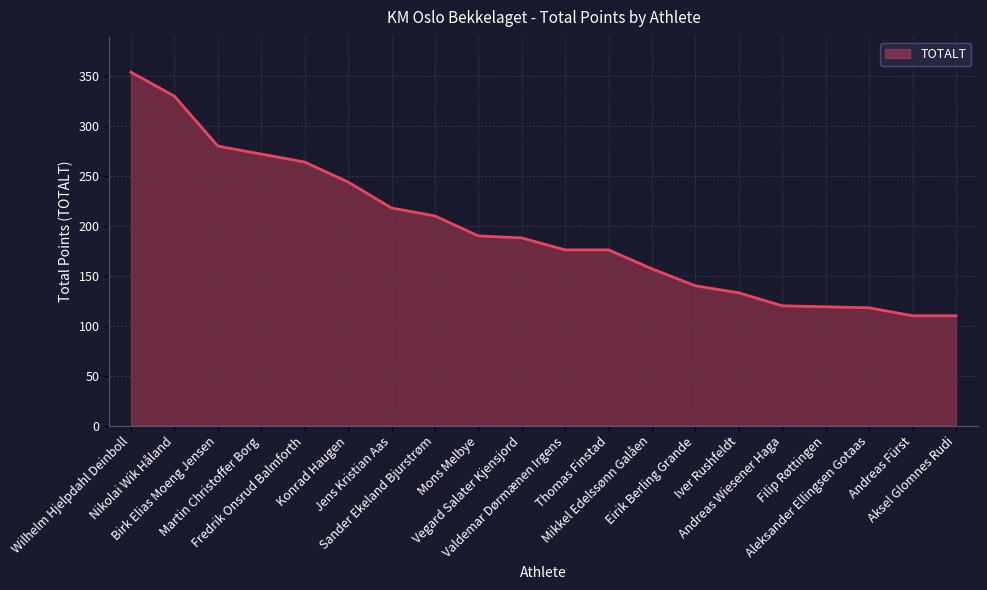

What is the ratio of the value at Thomas Finstad to the value at Birk Elias Moeng Jensen?

0.6